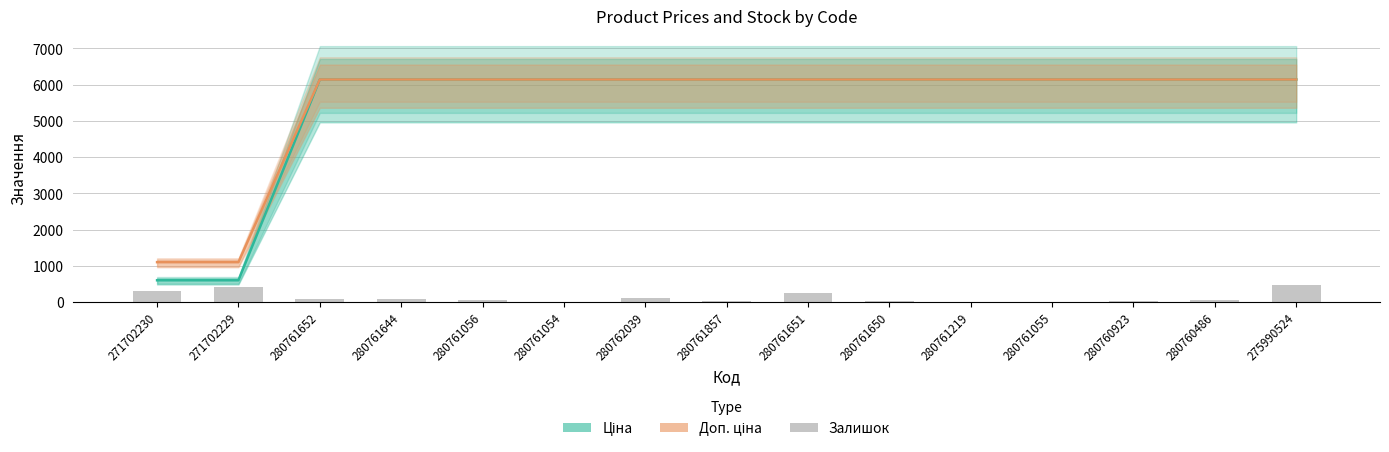

Where does the Залишок series first go above 50?

271702230